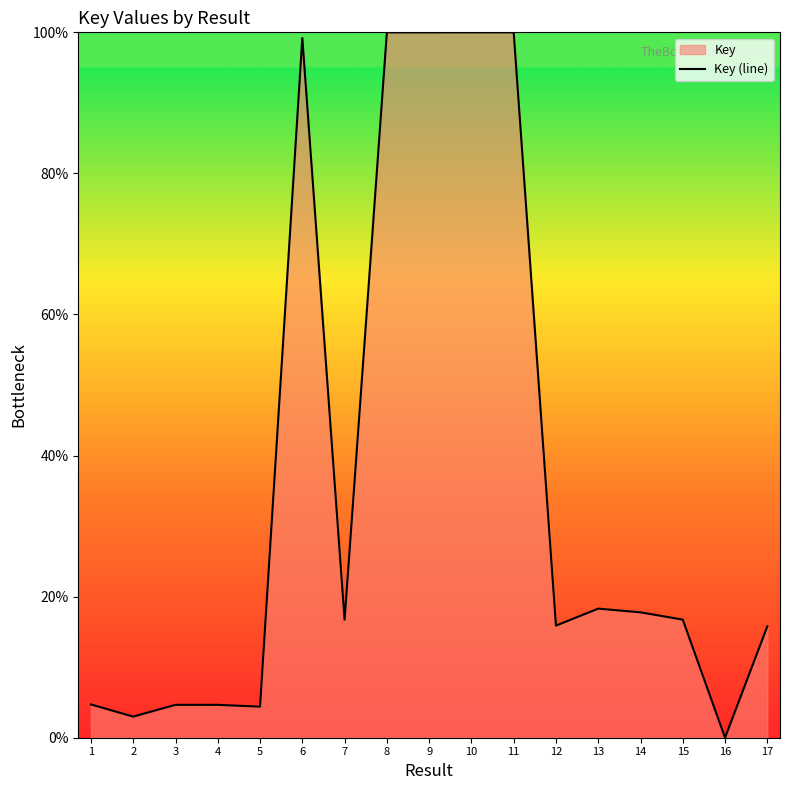

Reading left to right, transcribe all the data shown in this chart.

4.7	3.0	4.7	4.7	4.4	99.2	16.7	100.0	100.0	100.0	100.0	15.9	18.3	17.8	16.7	0.0	15.8